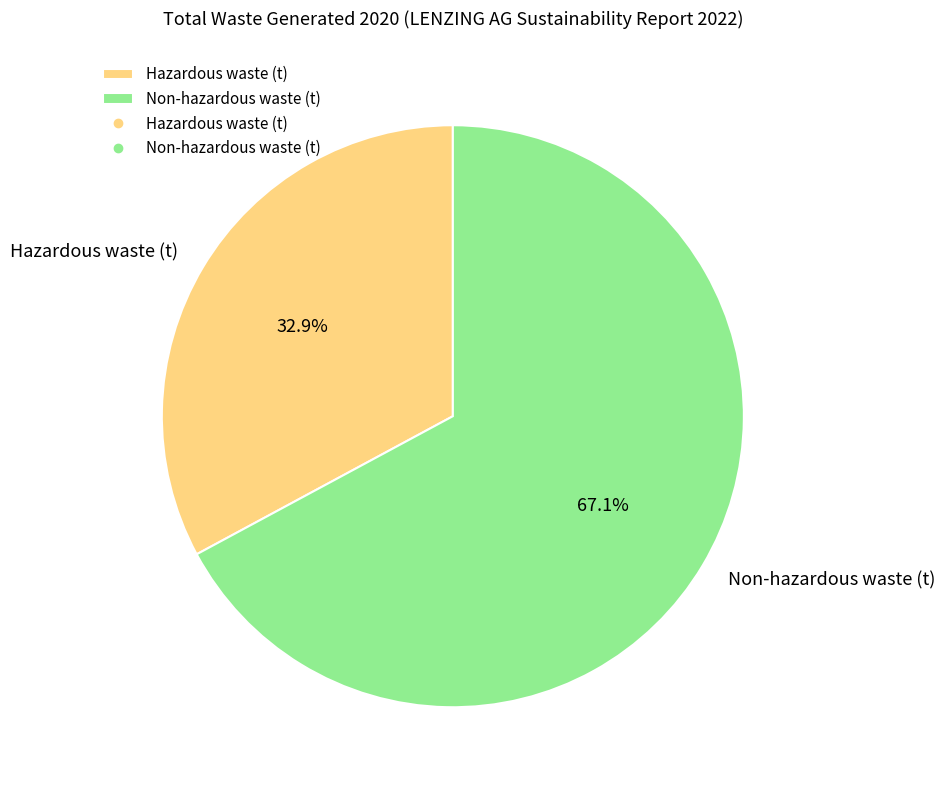

To the nearest percent, what portion does Hazardous waste (t) represent?

33%